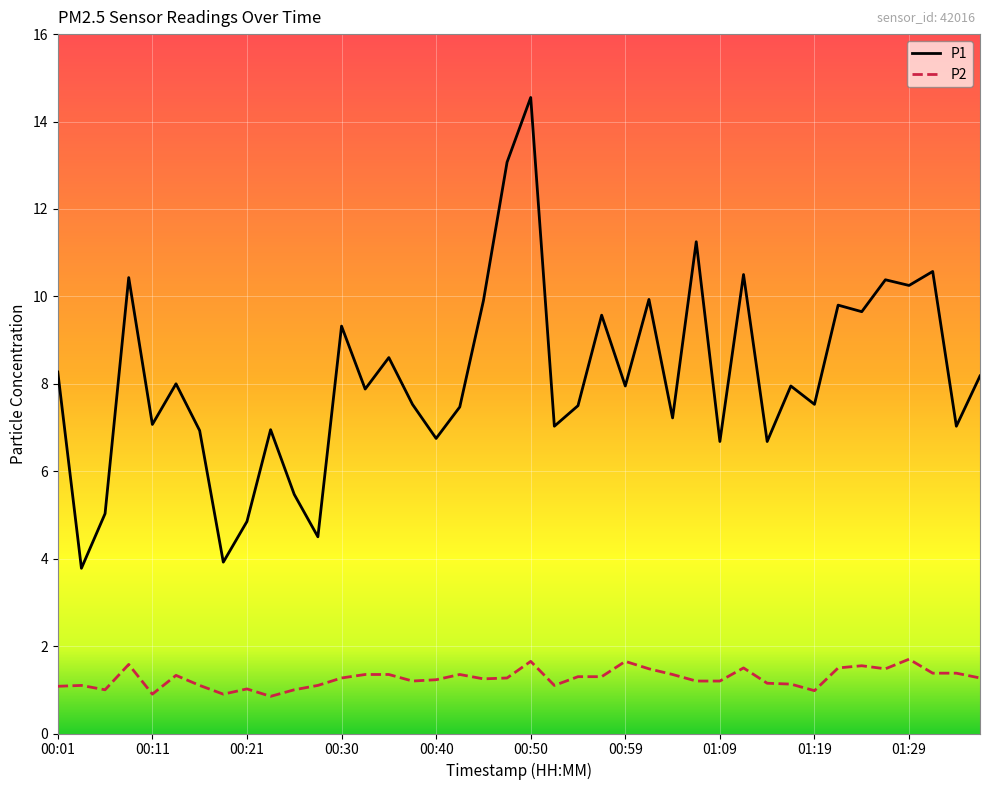

Which series has the widest spread of values?

P1